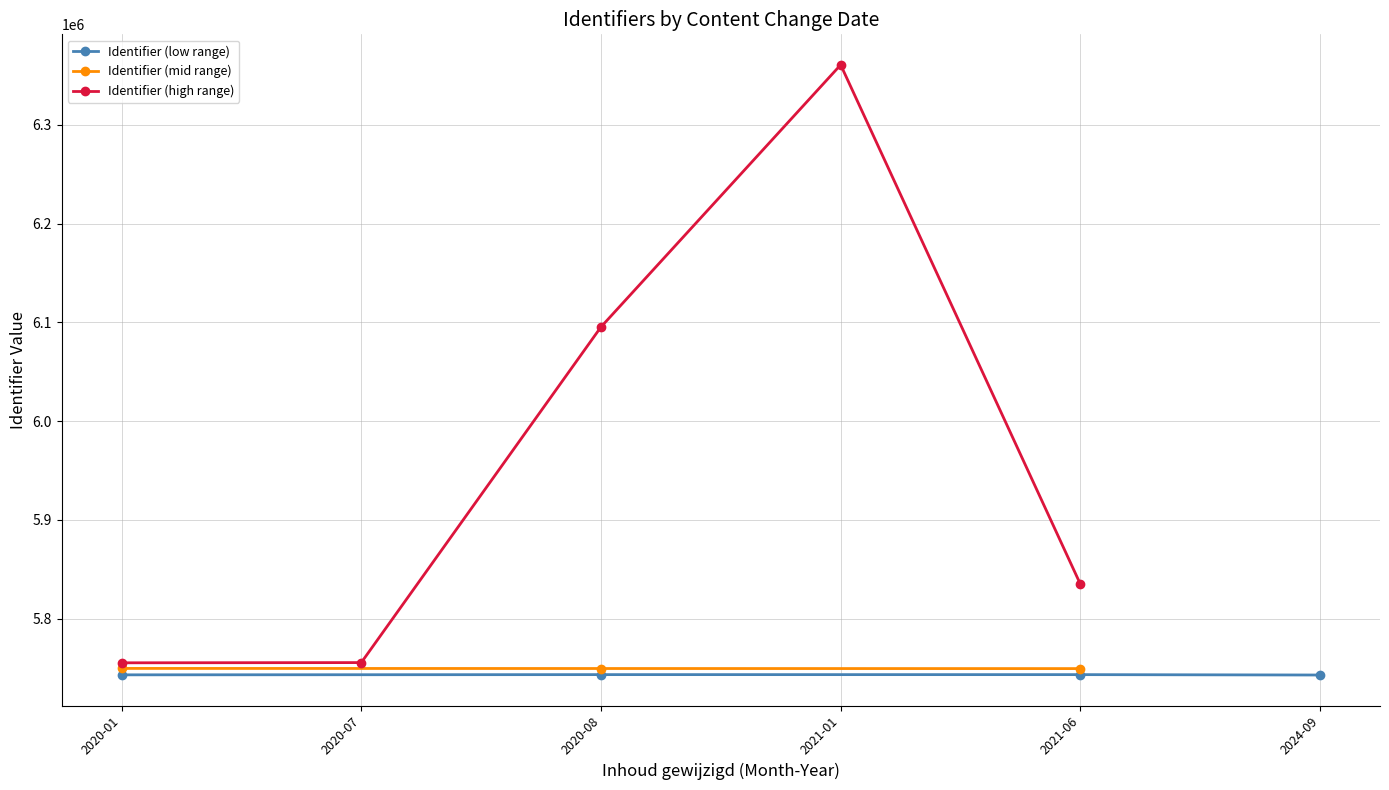

What is the ratio of the value at 2024-09-29 to the value at 2020-08-22?

1.0